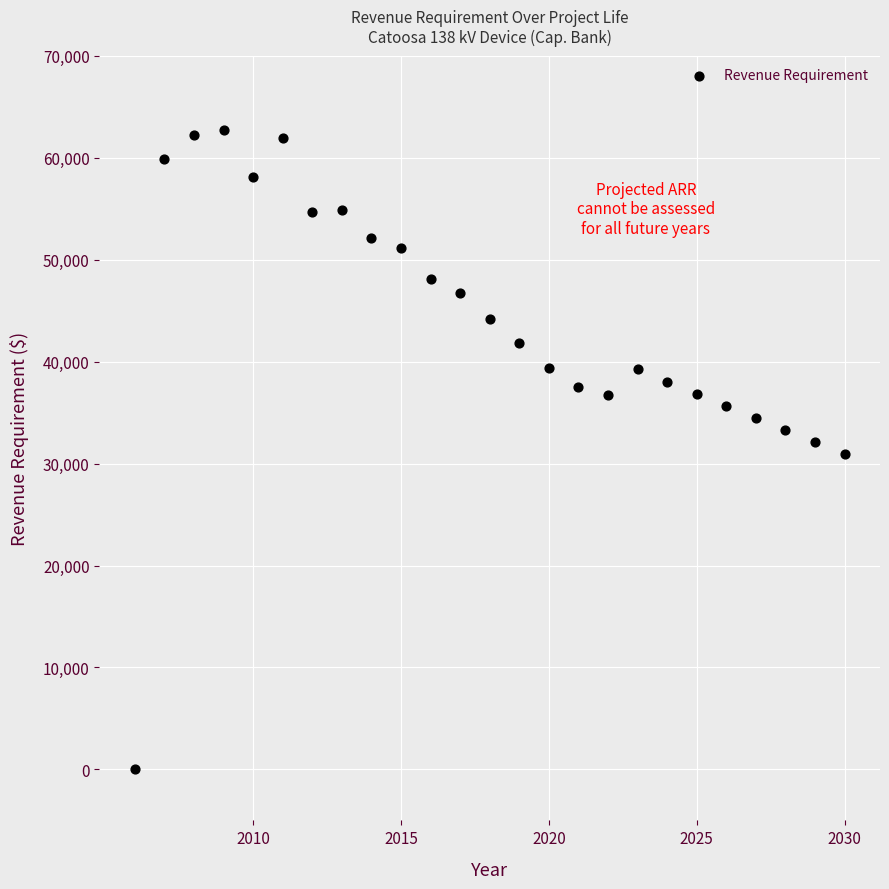

What is the range of X values (max minus min)?

24.0